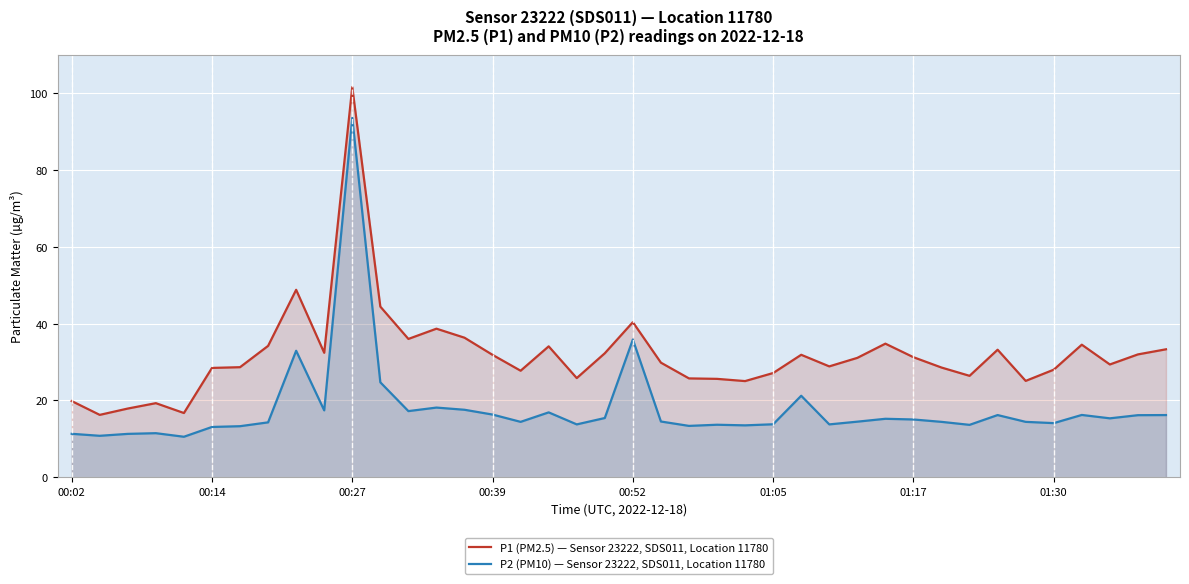

What is the maximum value for P1 (PM2.5) — Sensor 23222, SDS011, Location 11780?

101.7